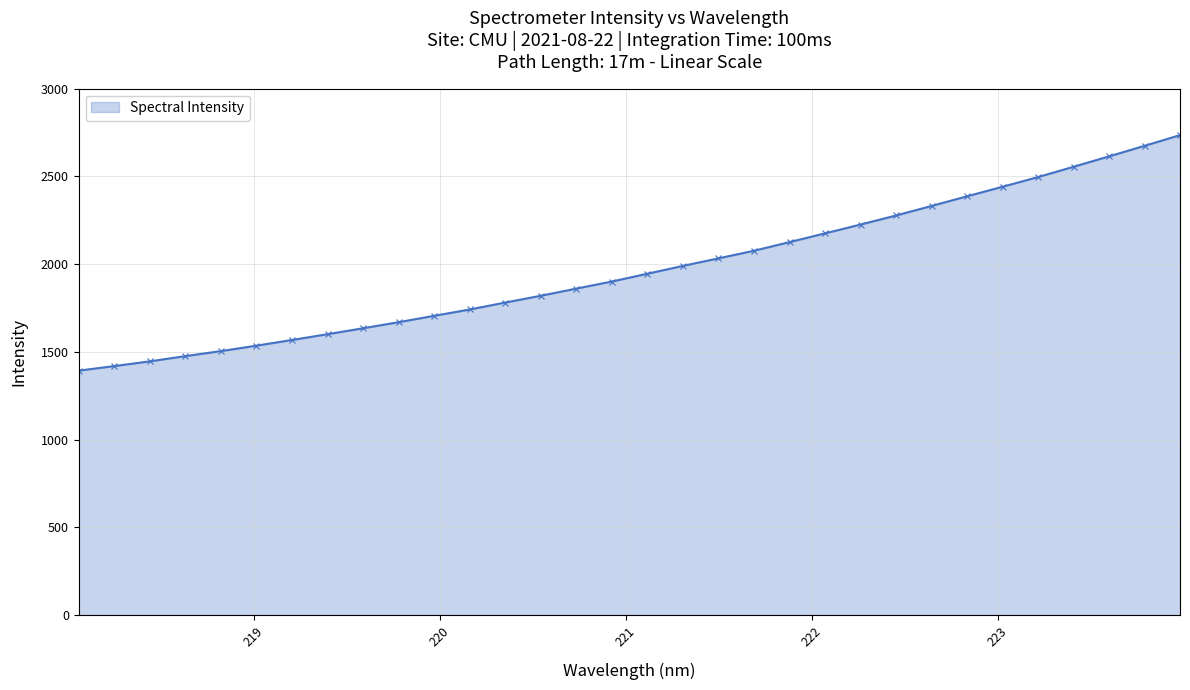

What is the value of the 14th point from the left?

1819.8